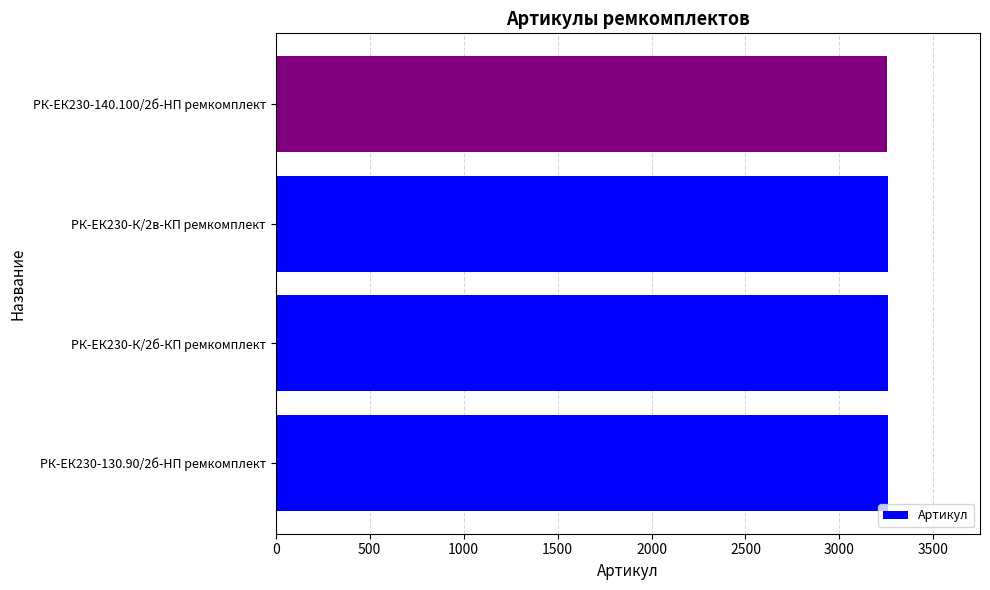

How many data points are less than 3258?

2